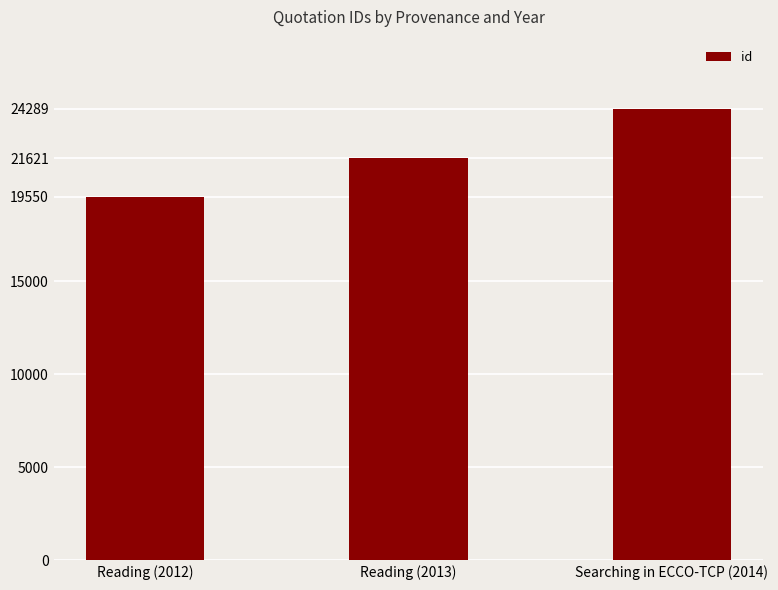

What is the difference between the second highest and minimum values?

2071